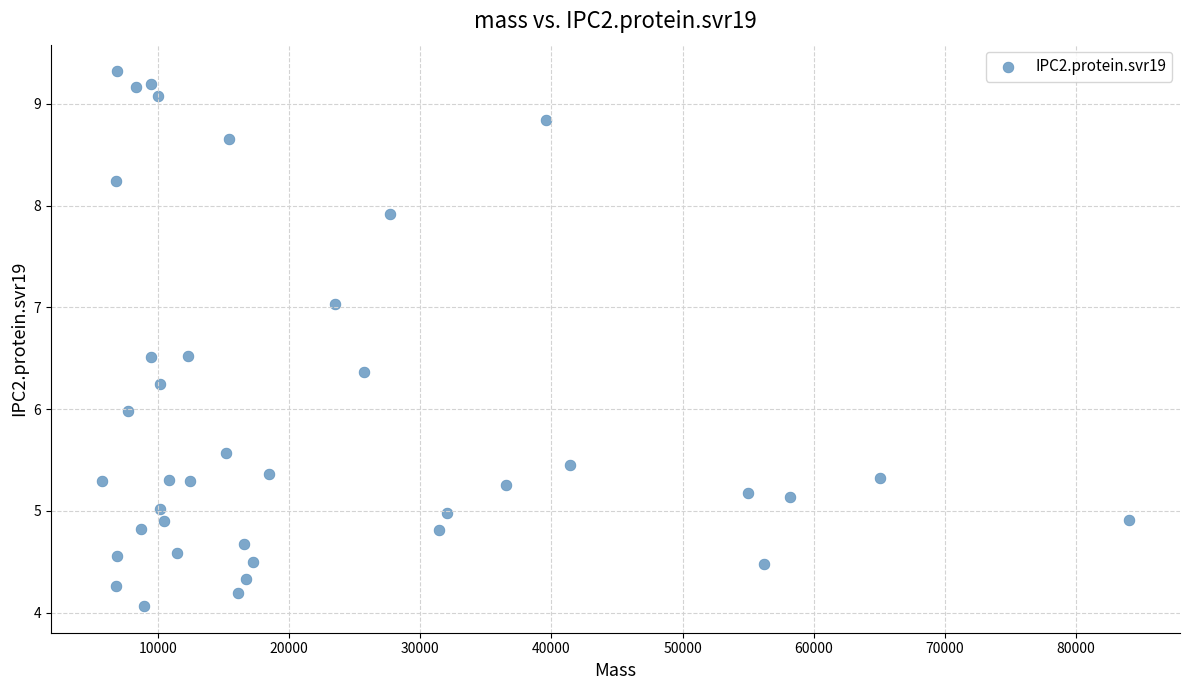

What is the range of X values (max minus min)?

78220.6